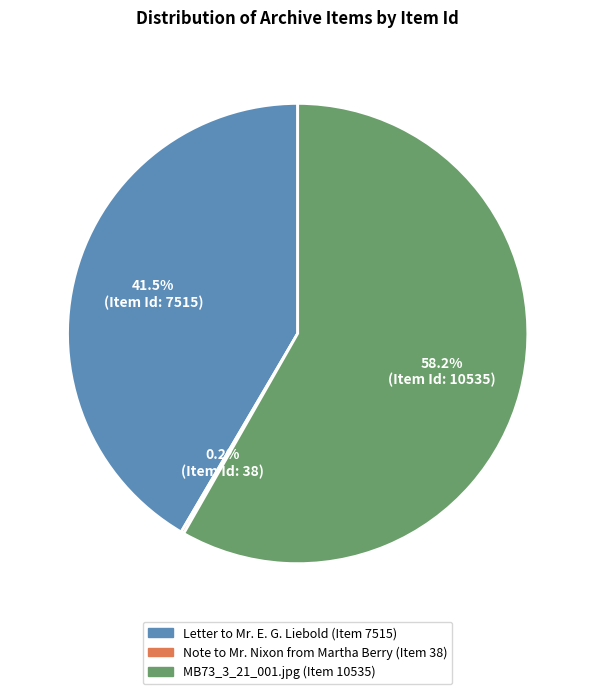

Which category has the biggest portion of the pie?

MB73_3_21_001.jpg (Item 10535)